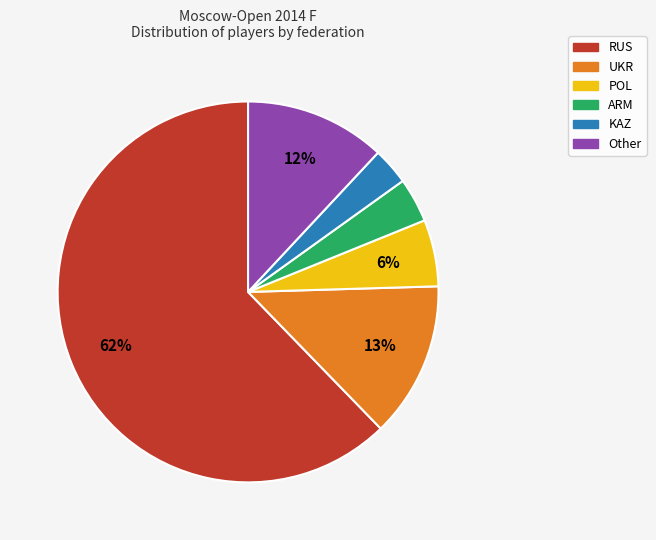

Combined, do ARM and Other account for over 50%?

No